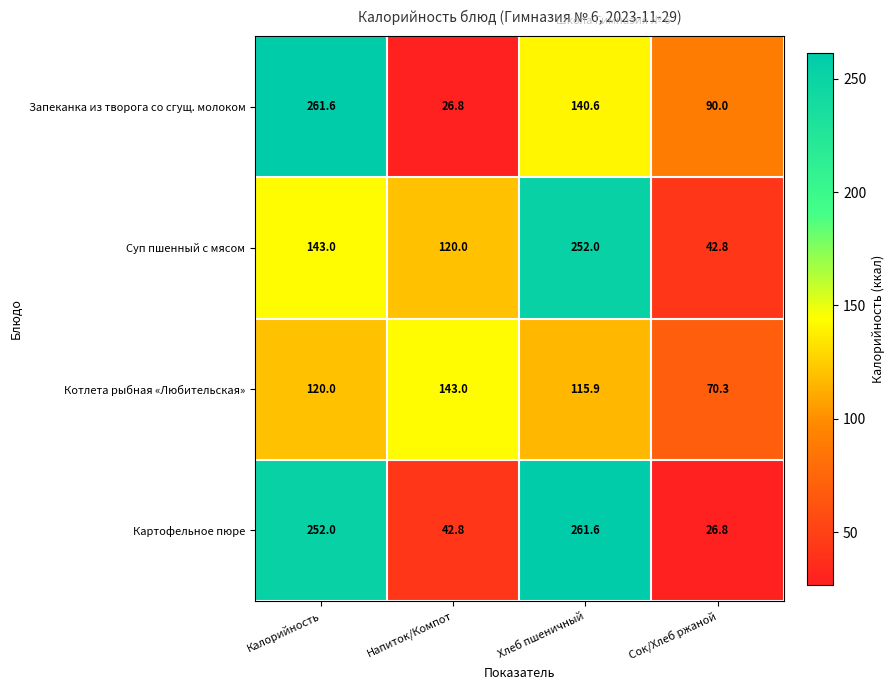

What is the difference between the maximum and minimum values in the Запеканка из творога со сгущ. молоком series?

234.8